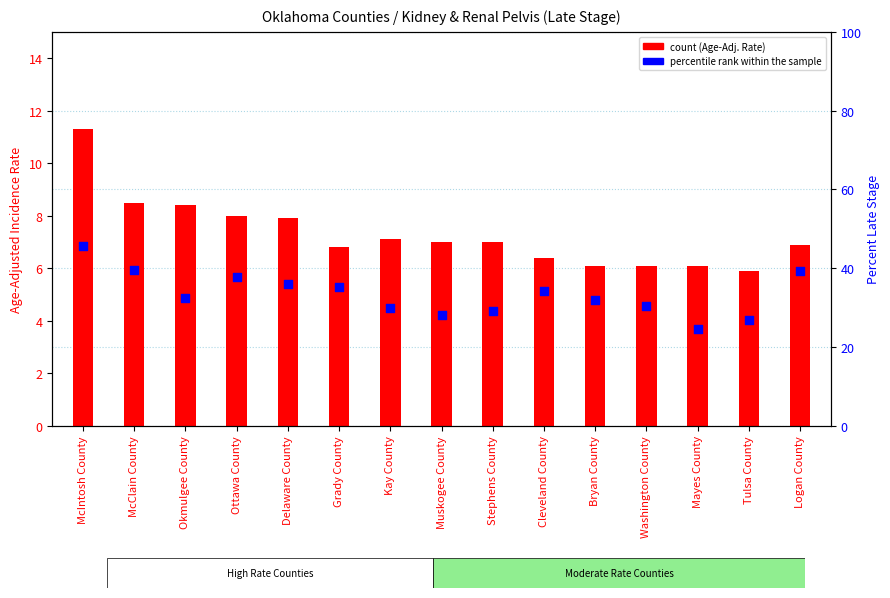

Is the value of percentile rank within the sample at Muskogee County greater than the value of count at Washington County?

Yes